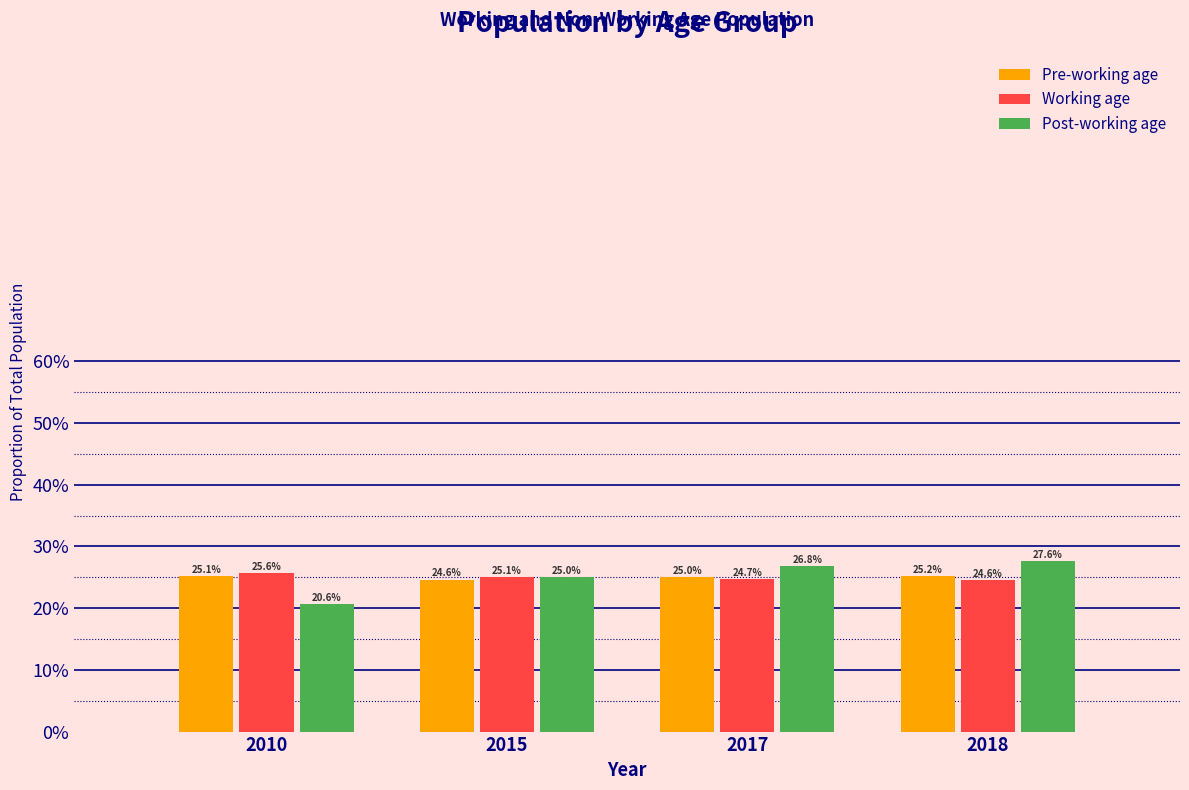

What are all the series names shown in the legend?

Pre-working age, Working age, Post-working age